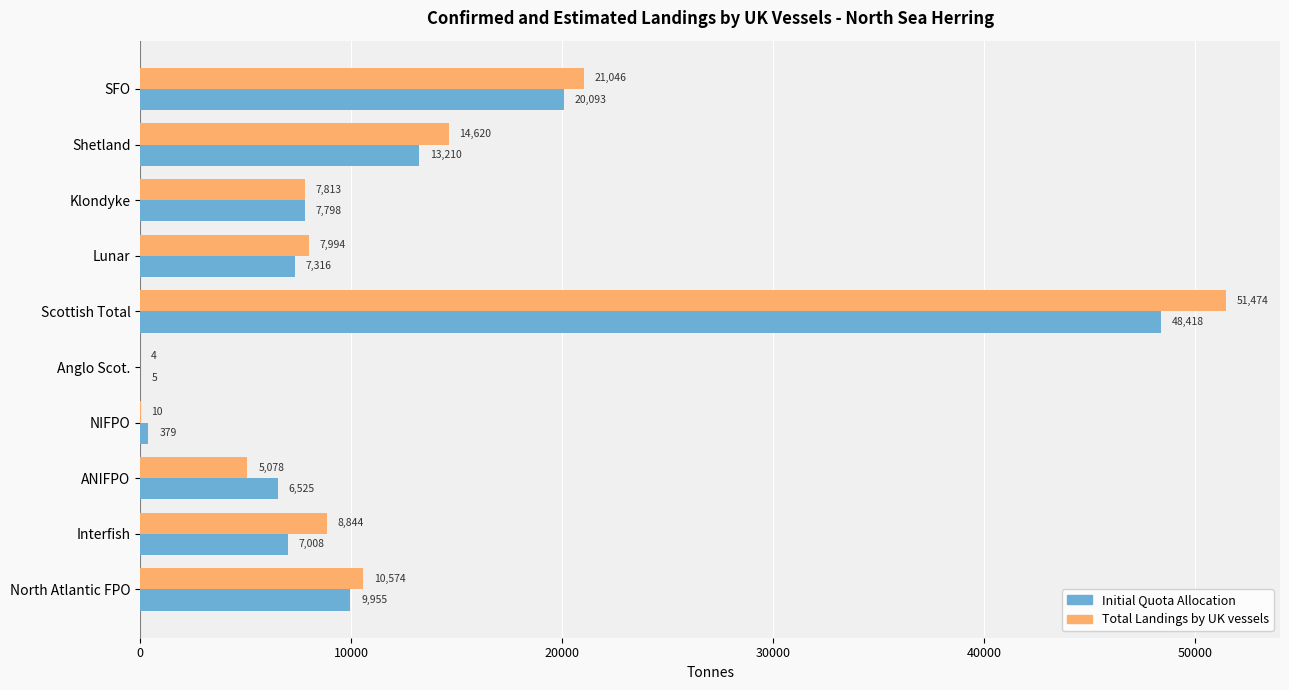

At which label is Initial Quota Allocation closest to 24211?

SFO